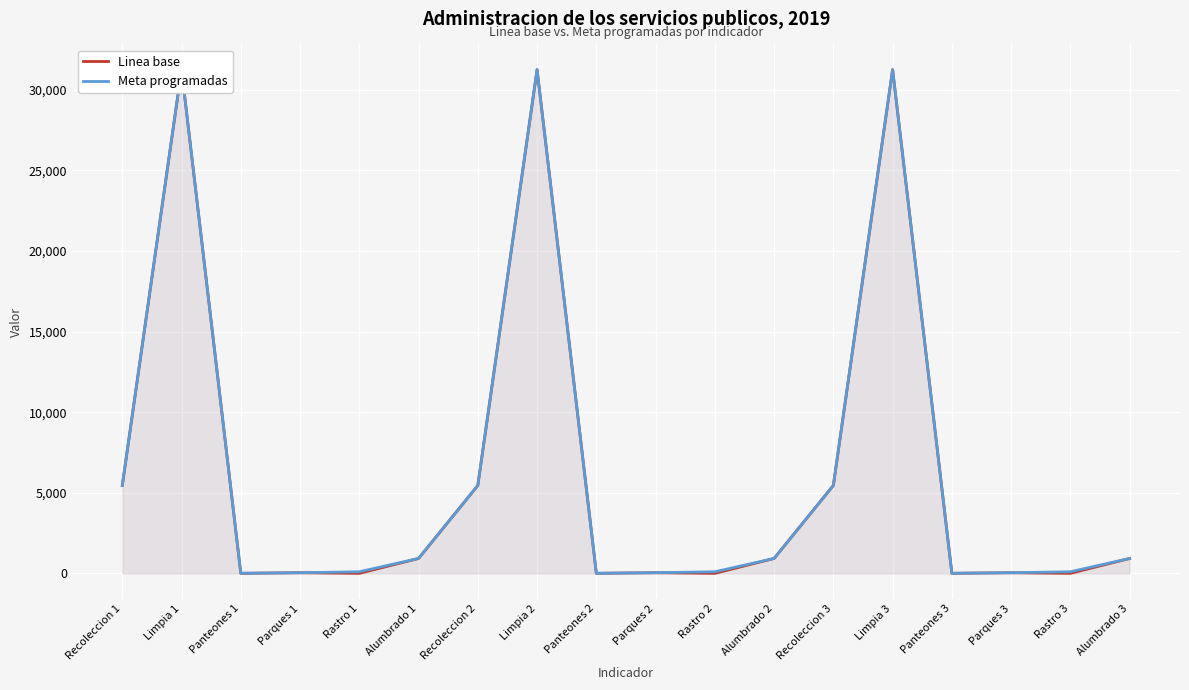

Which category has the lowest value in the Meta programadas series?

Panteones 1